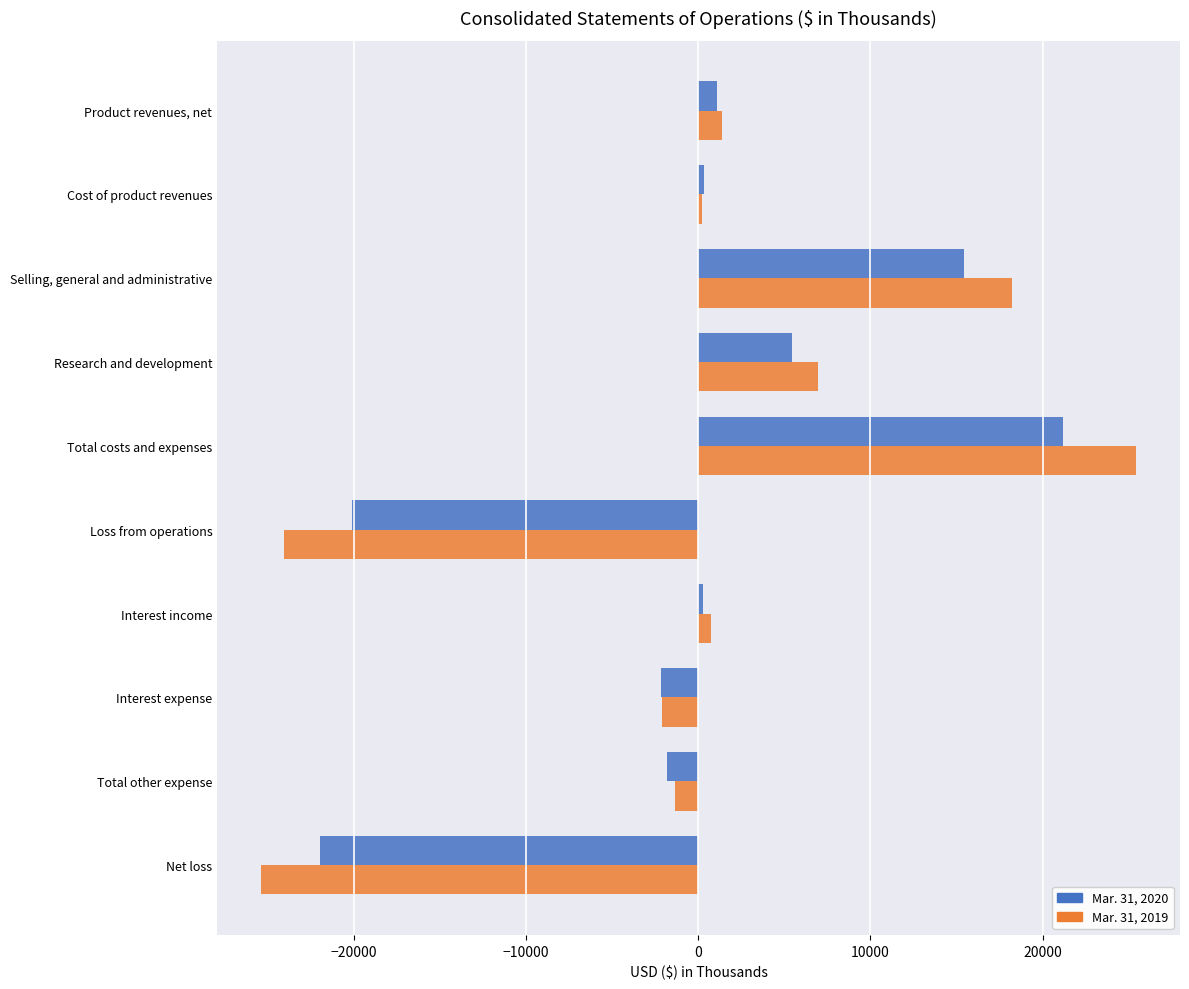

Rank the categories by Mar. 31, 2020 value from lowest to highest.

Net loss, Loss from operations, Interest expense, Total other expense, Interest income, Cost of product revenues, Product revenues, net, Research and development, Selling, general and administrative, Total costs and expenses